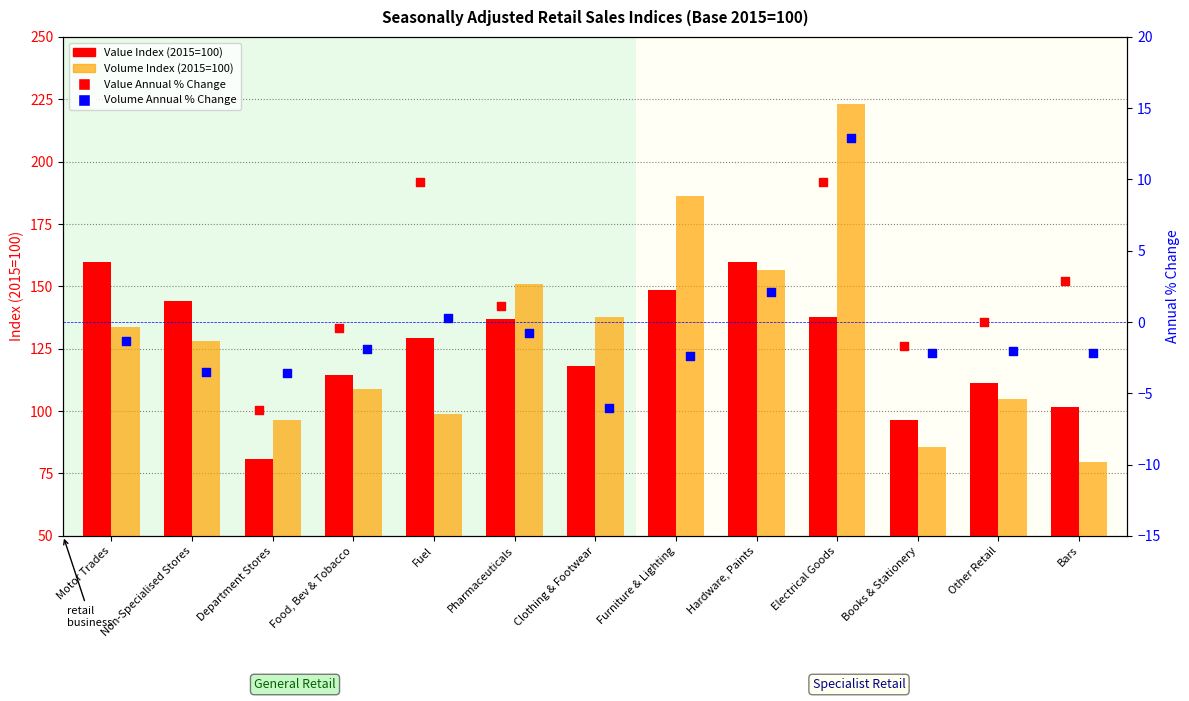

Which series has the largest total across all categories?

Volume Index (2015=100)